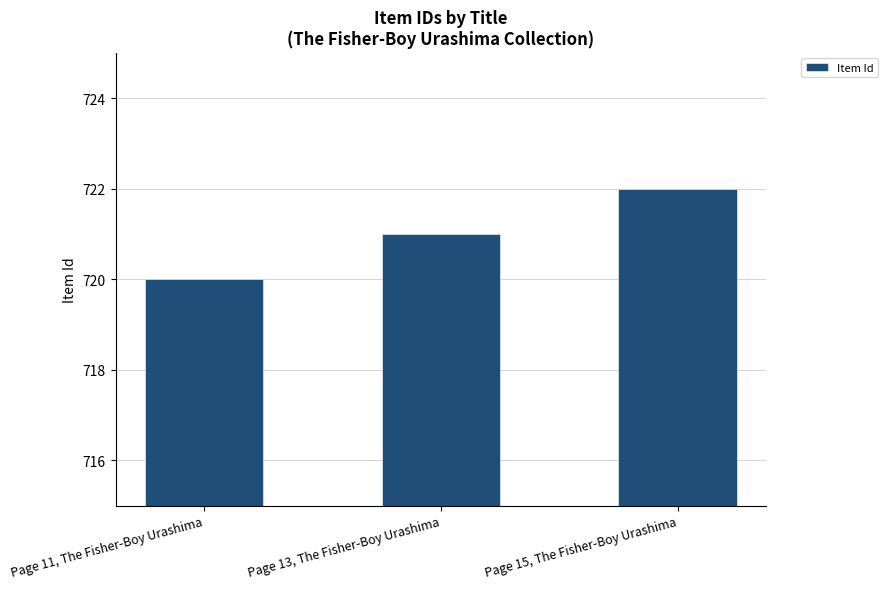

What is the sum of the values at Page 15, The Fisher-Boy Urashima and Page 11, The Fisher-Boy Urashima?

1442